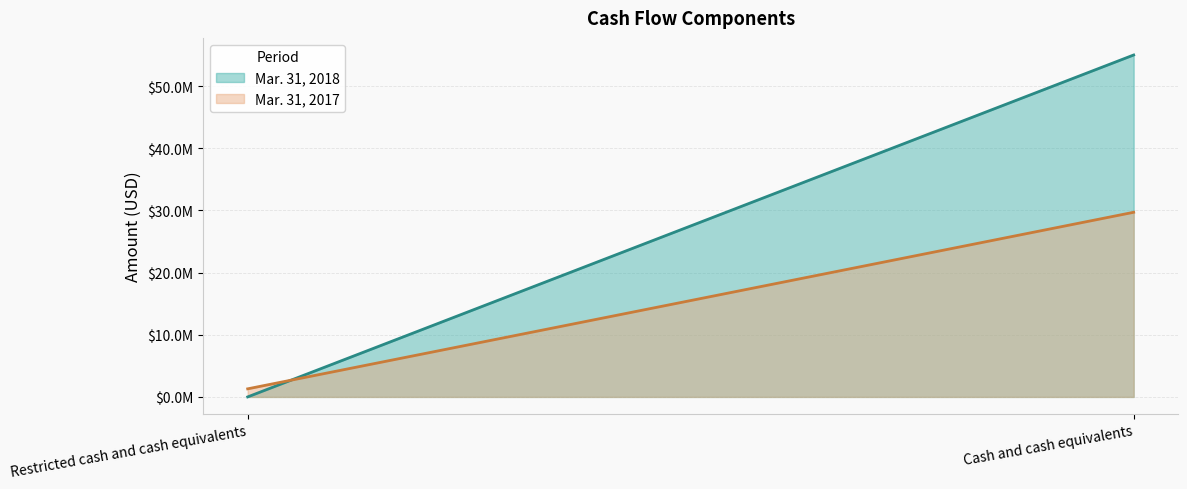

What is the label of the 2nd point from the right?

Restricted cash and cash equivalents